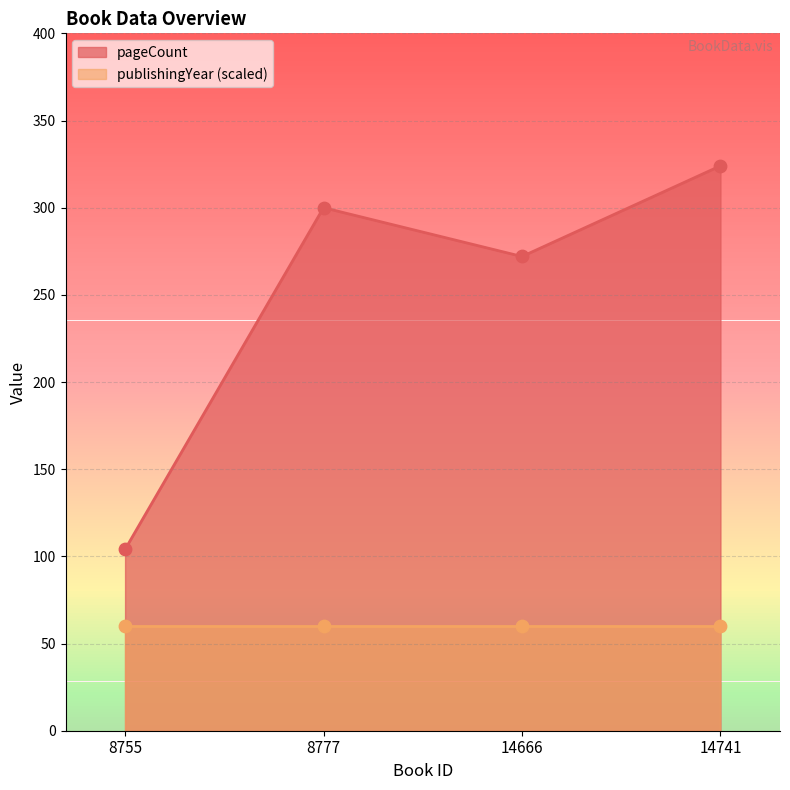

What is the change in value from 8755 to 14741?

+220